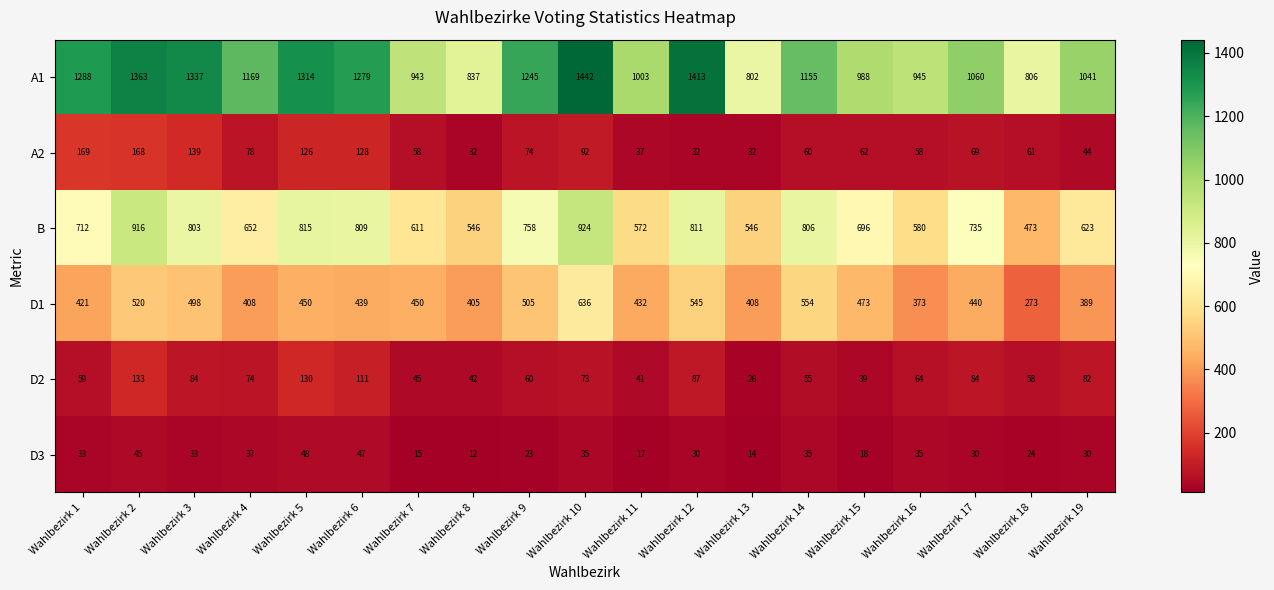

Rank the series by their maximum value, from lowest to highest.

D3, D2, A2, D1, B, A1